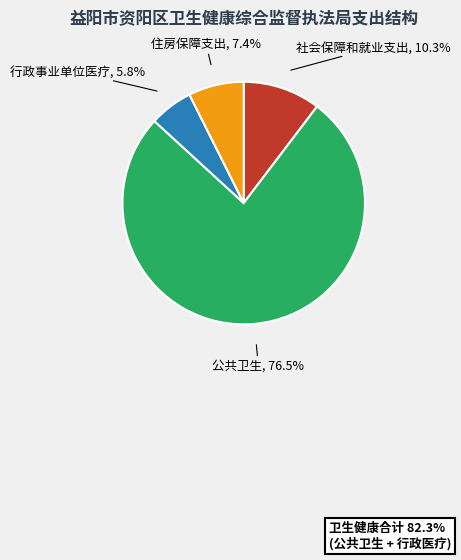

Is there any slice that represents more than half of the pie?

Yes